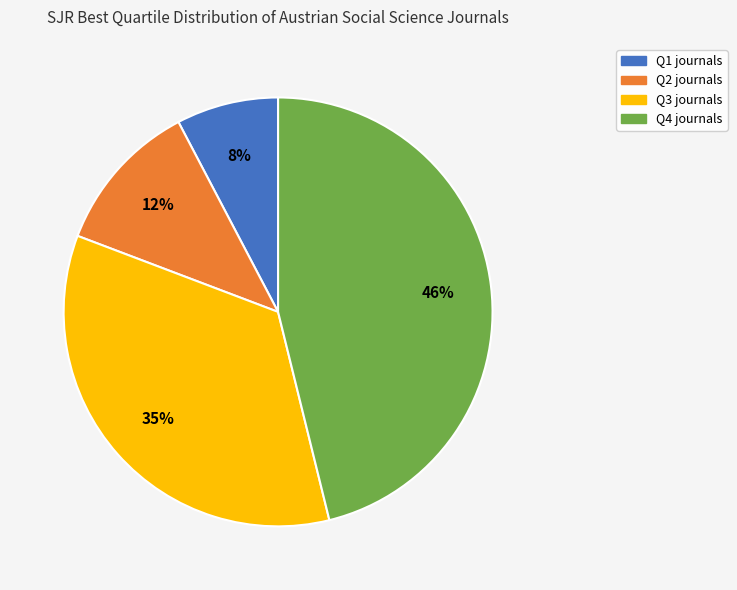

Is Q2 the majority of the pie?

No